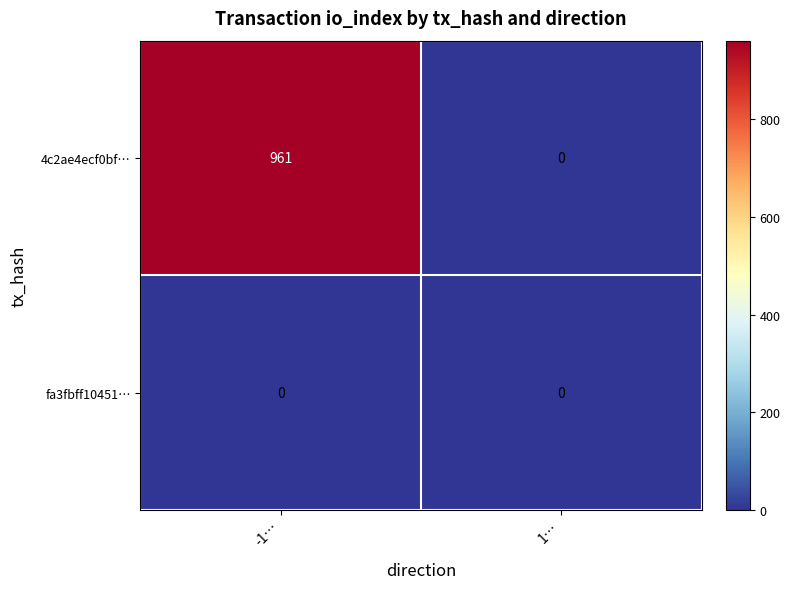

Reading right to left, what are all the values shown in this chart?

4c2ae4ecf0bf…: 0	961
fa3fbff10451…: 0	0